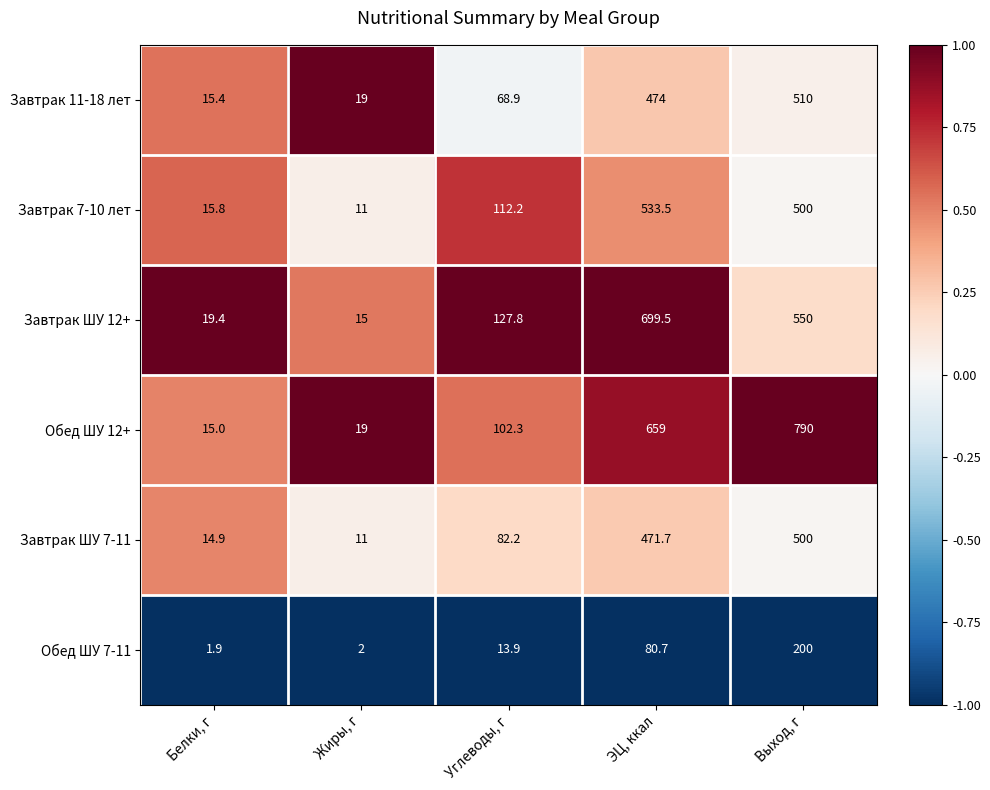

How many distinct data groups are displayed?

6